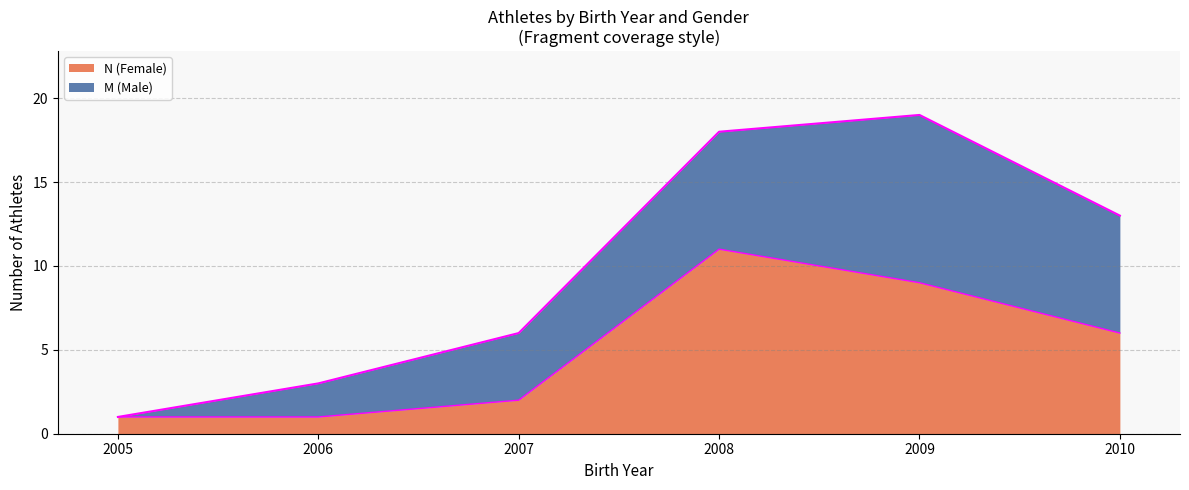

What is the total value across all series at 2009?

19